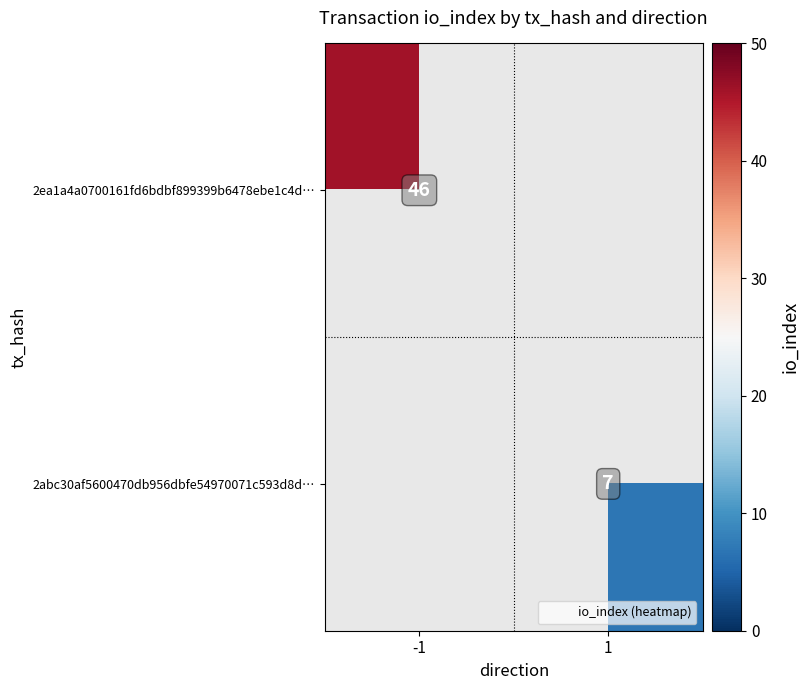

At how many categories does at least one series exceed 15?

1